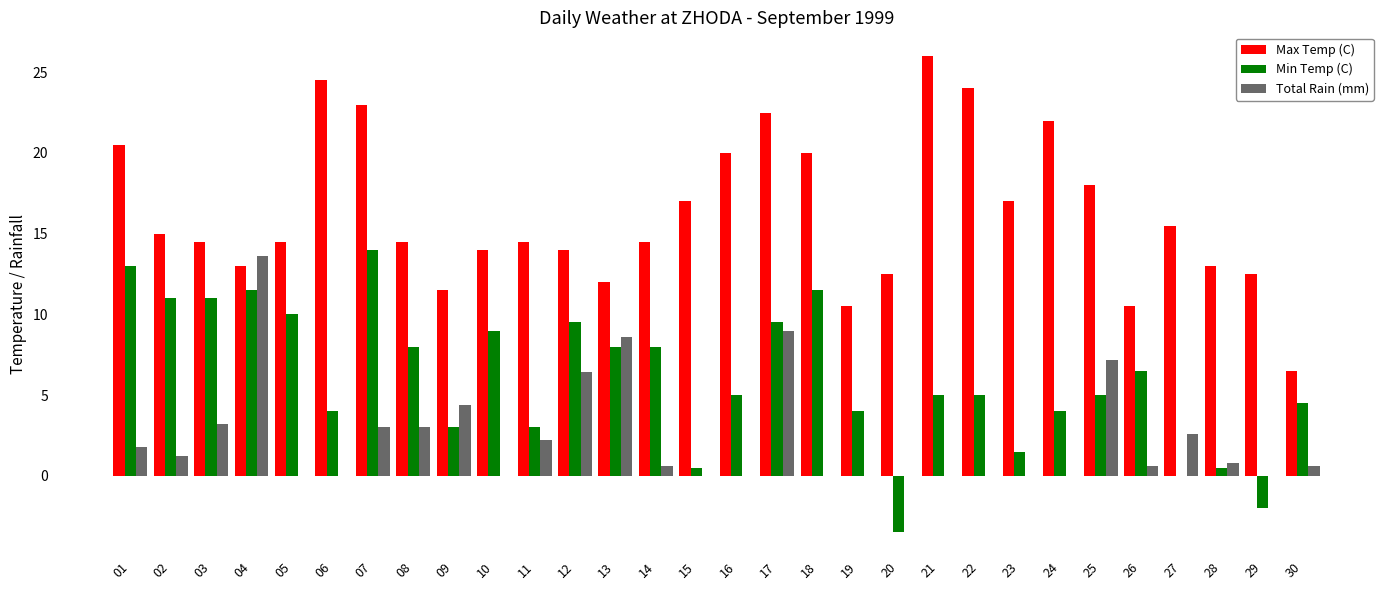

Between 24 and 25, which series saw the biggest shift?

Total Rain (mm)